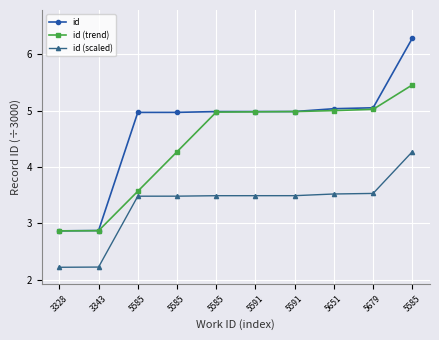

Does the chart display data point markers on the line(s)?

Yes